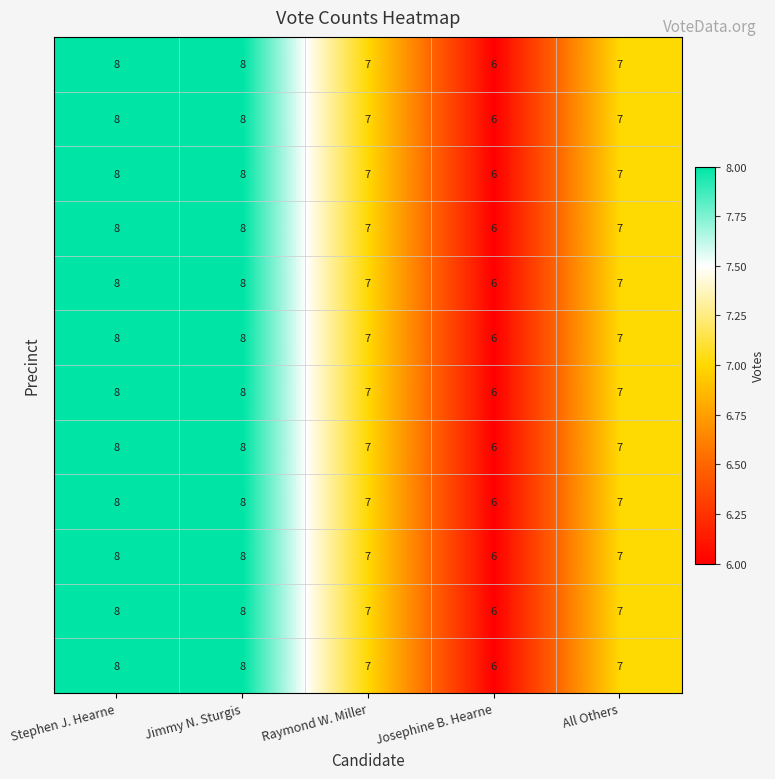

What is the greatest value displayed?

8